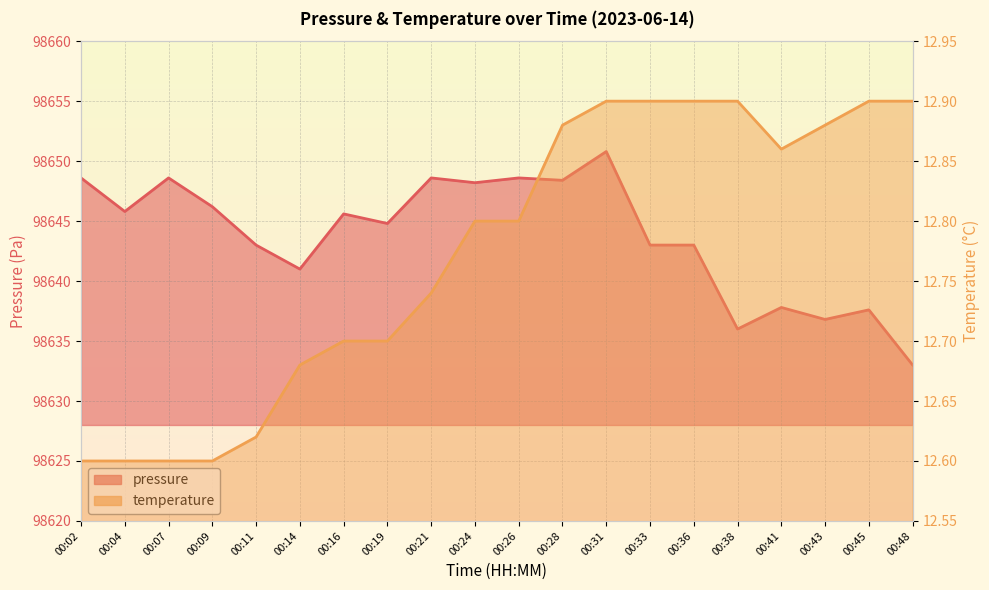

Which series has the widest spread of values?

pressure